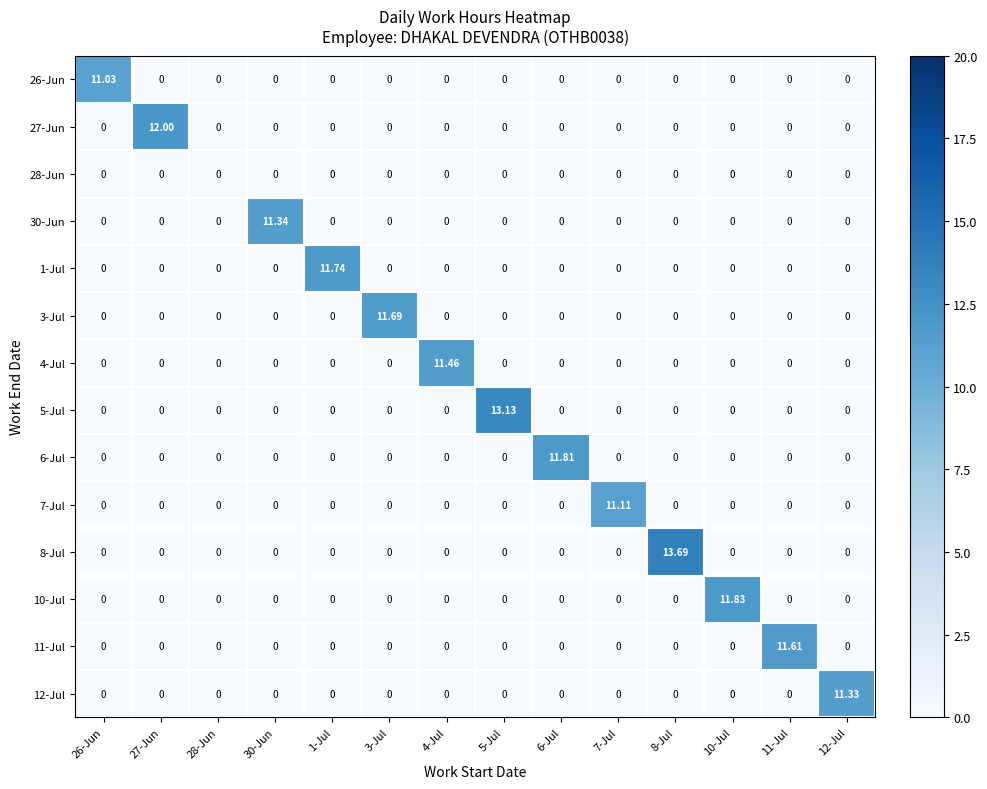

Which series changed the most between 7-Jul and 12-Jul?

12-Jul